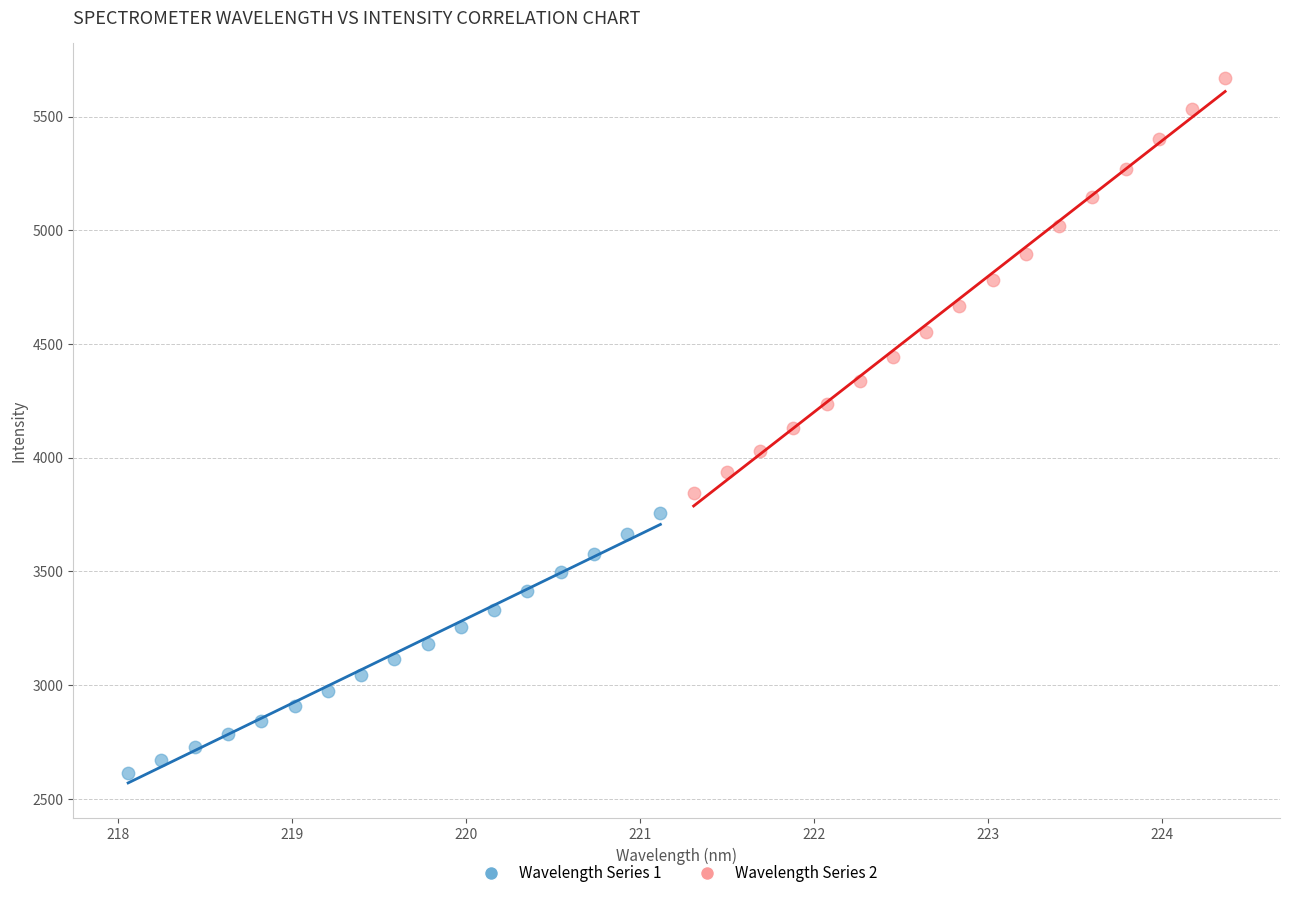

Which series reaches the minimum Y coordinate?

Wavelength Series 1